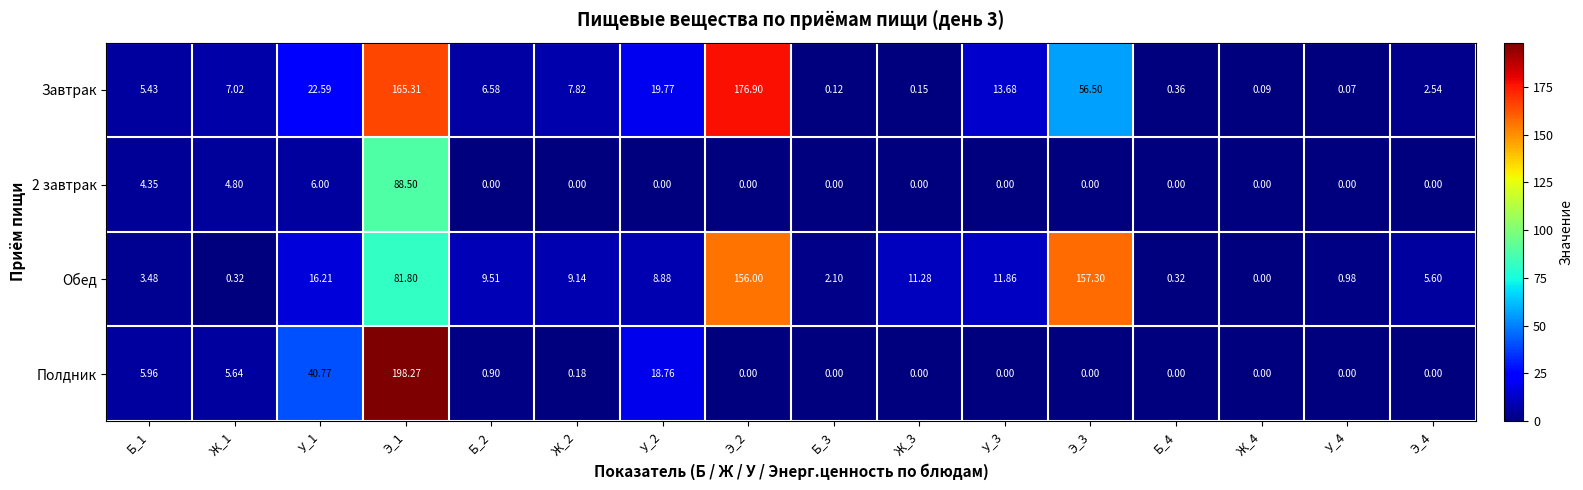

At which category is the sum across all series the highest?

Э_1